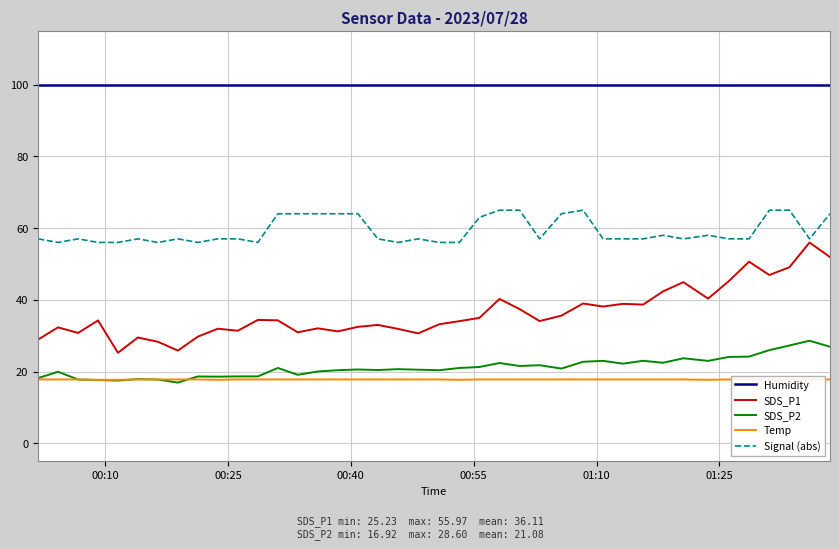

True or false: SDS_P1 and SDS_P2 cross at least once.

False